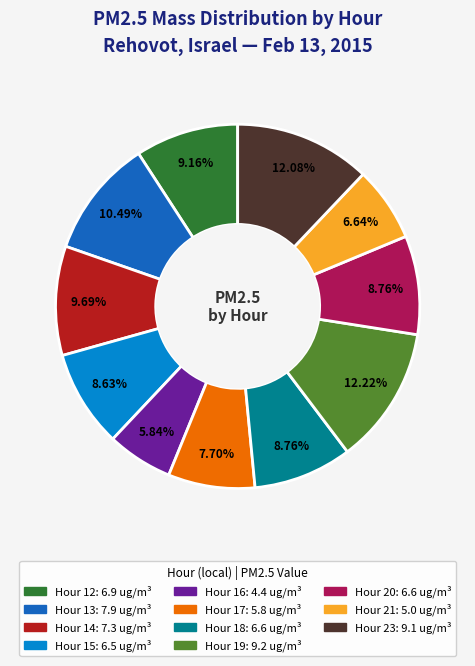

Do Hour 15 and Hour 18 together represent more than half of the pie?

No